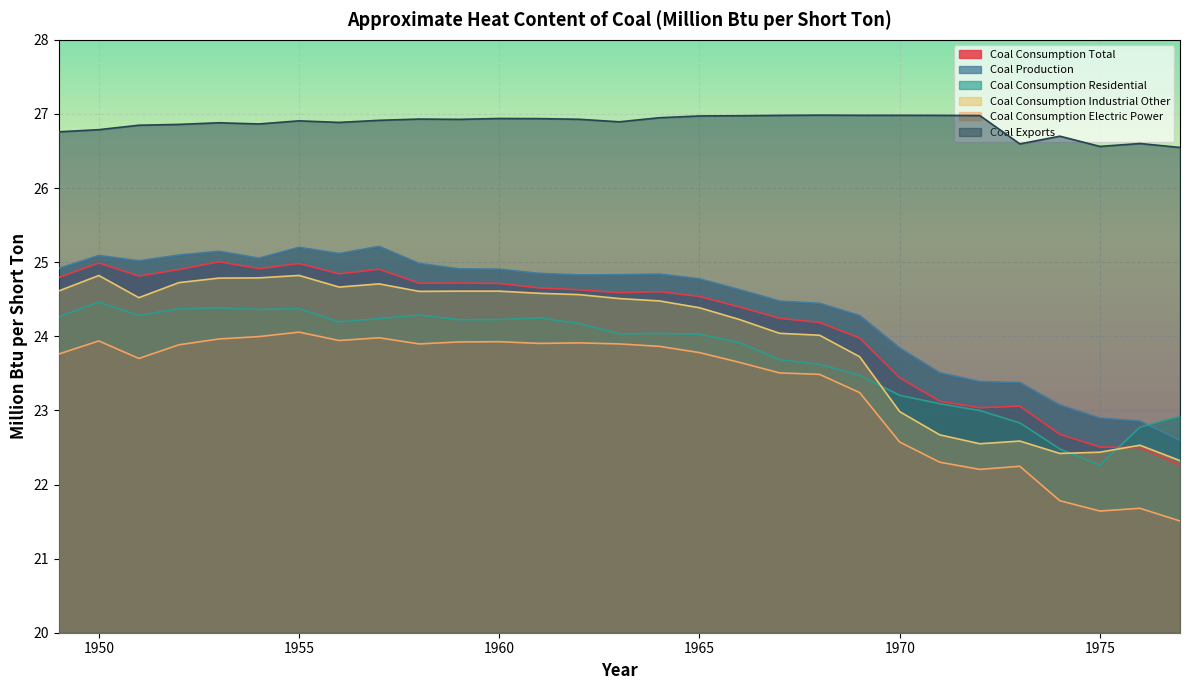

True or false: Coal Production has a value of 35.2 at 1952.

False